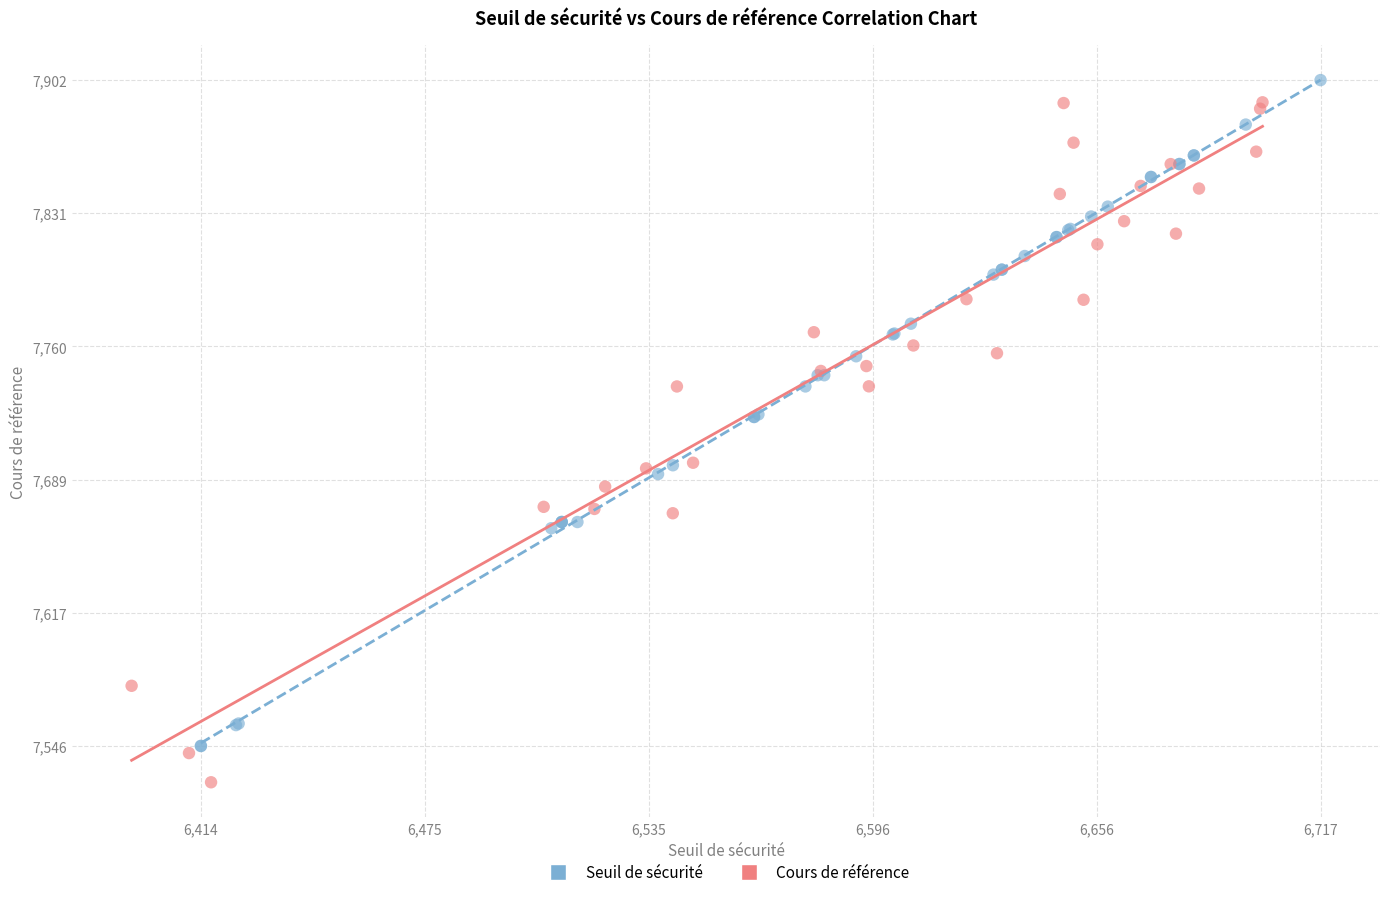

Which series contains the lowest Y value?

Cours de référence